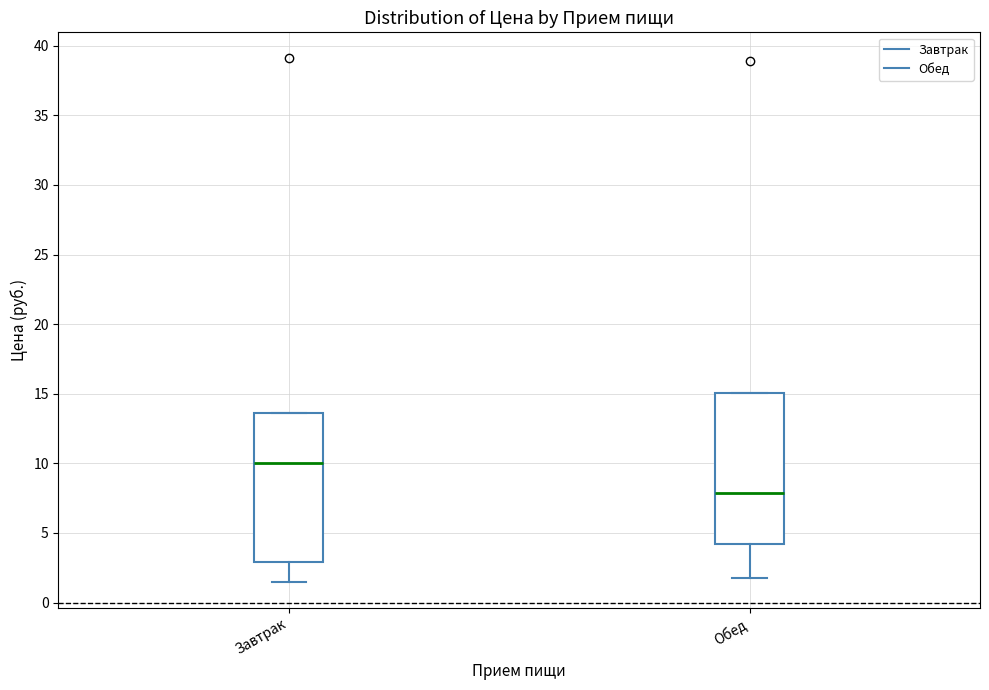

Which box has the highest median line?

Завтрак